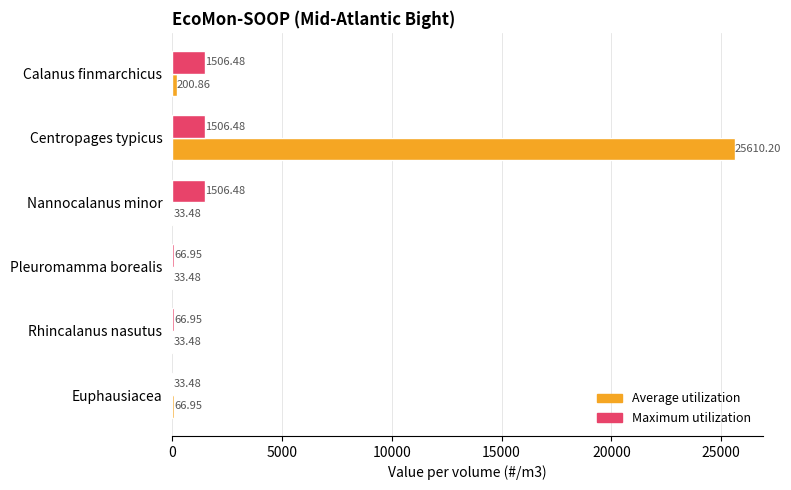

What is the total value across all series at Calanus finmarchicus?

1707.3